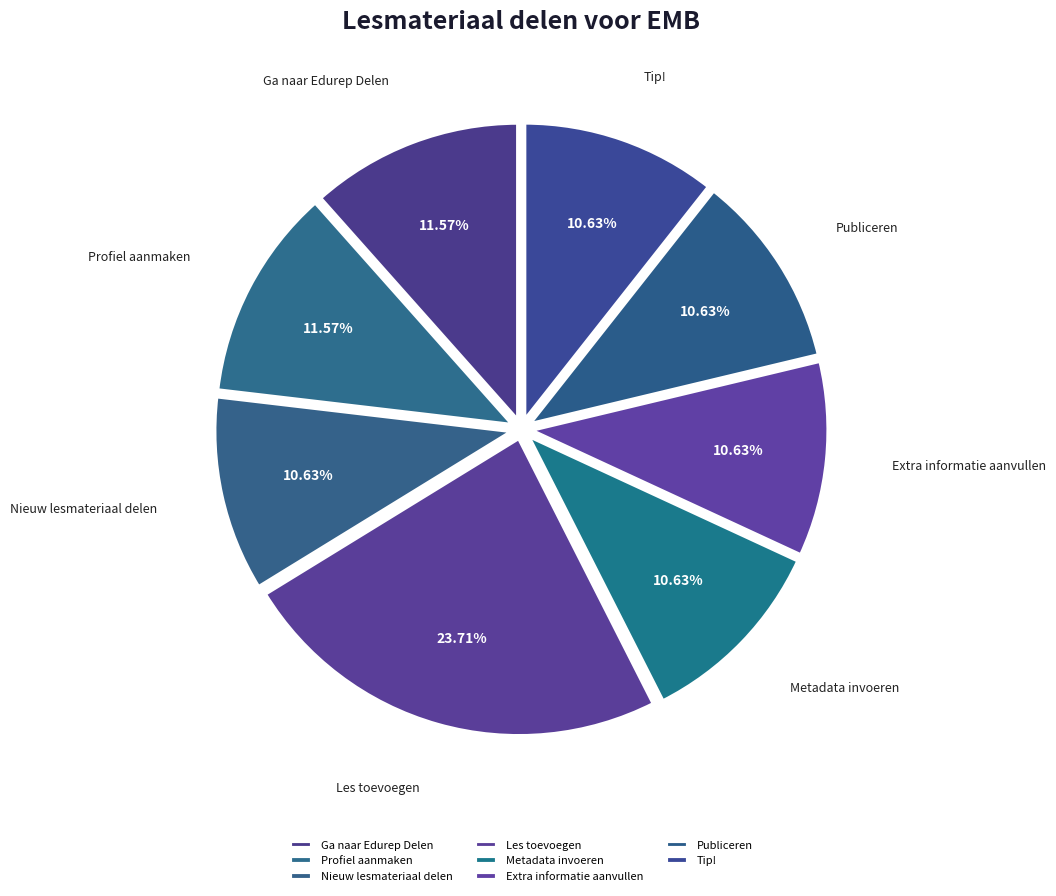

What percentage is the Nieuw lesmateriaal delen slice, to the nearest percent?

11%